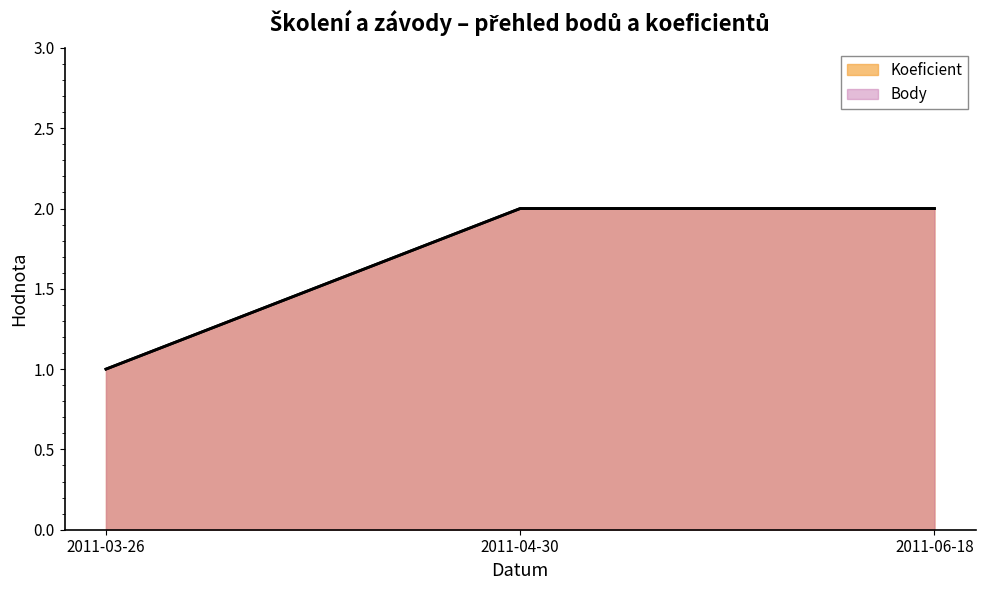

What is the average value of the Koeficient series?

2